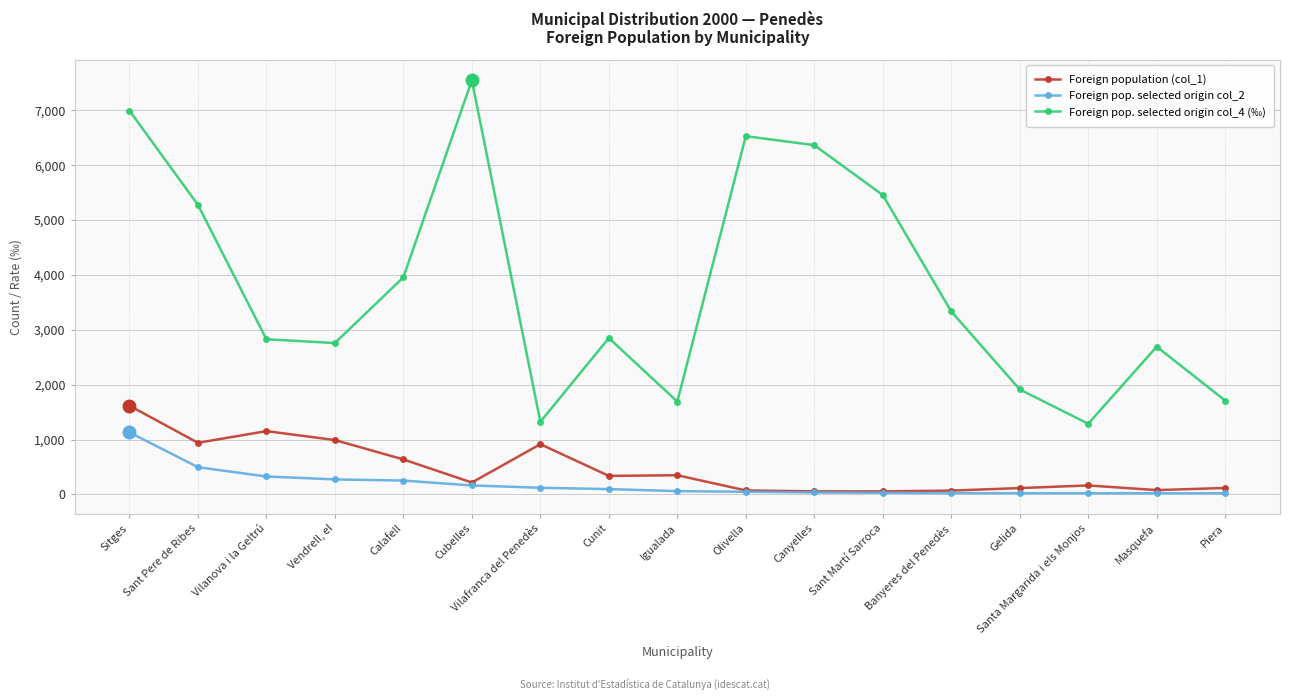

Which series has the largest range (max minus min)?

Foreign pop. selected origin col_4 (‰)